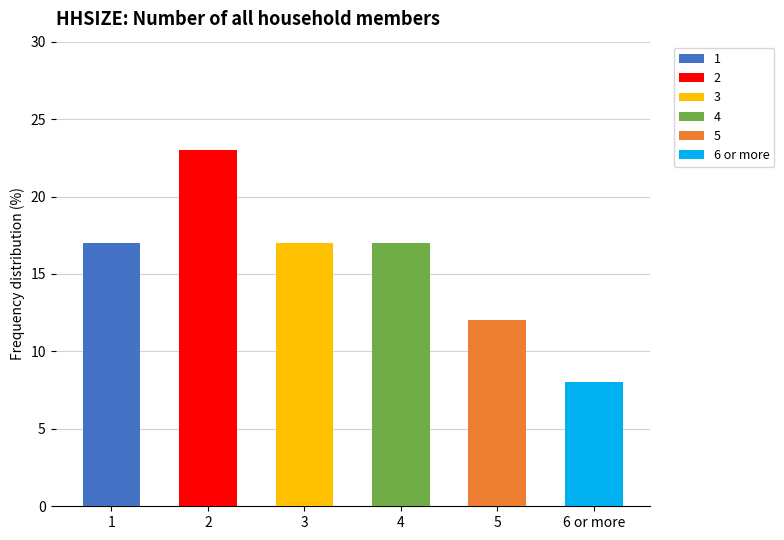

The value at 5 is 12. True or false?

True